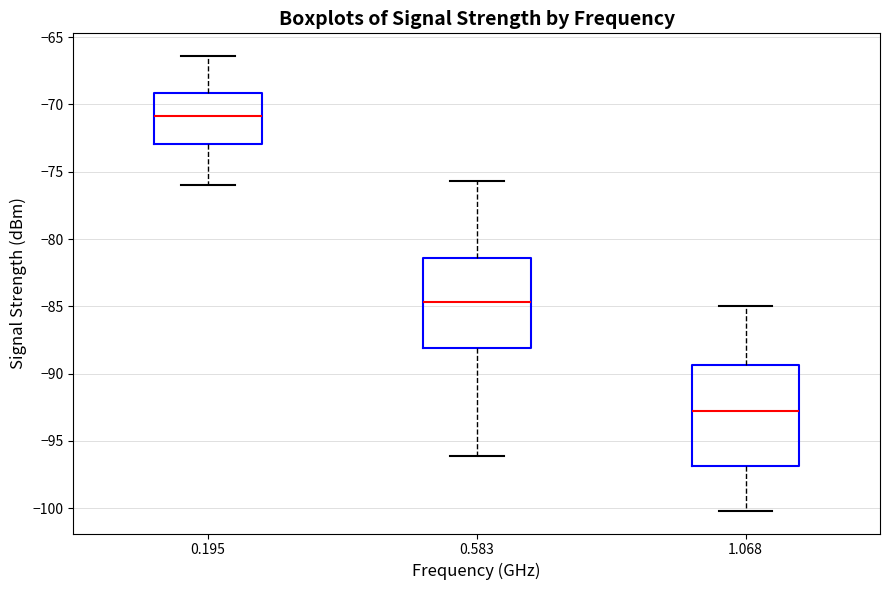

Which box is the tallest, from its lower edge to its upper edge?

1.068